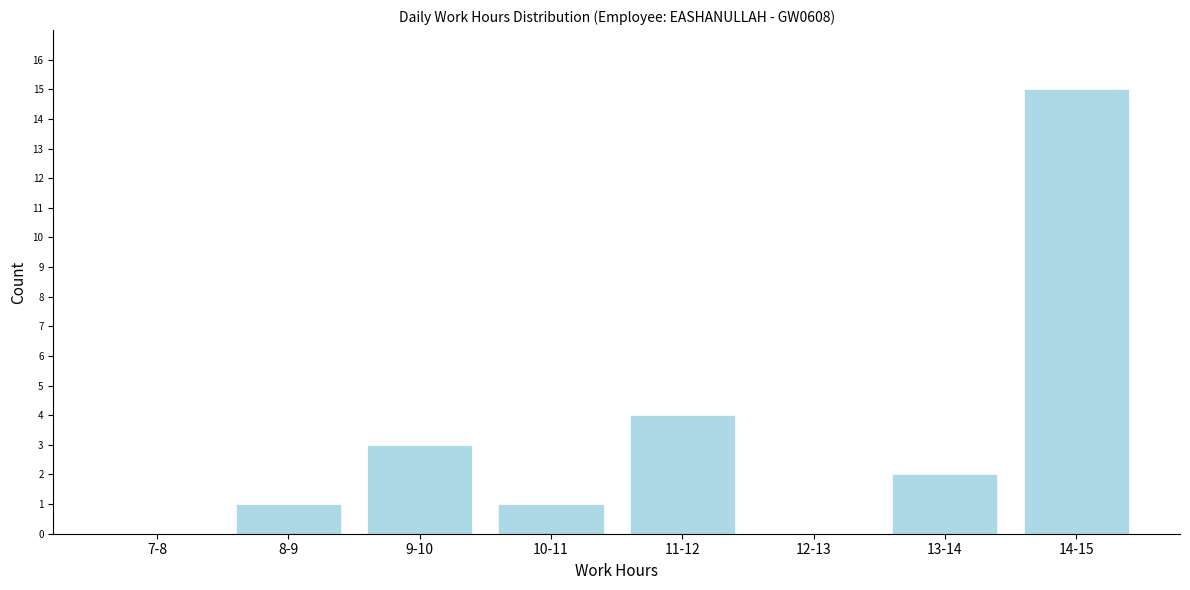

Reading left to right, extract all data points from this chart.

7-8=0	8-9=1	9-10=3	10-11=1	11-12=4	12-13=0	13-14=2	14-15=15